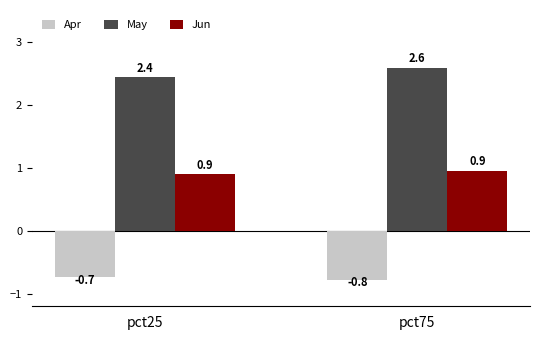

Which series changed the most between pct25 and pct75?

May